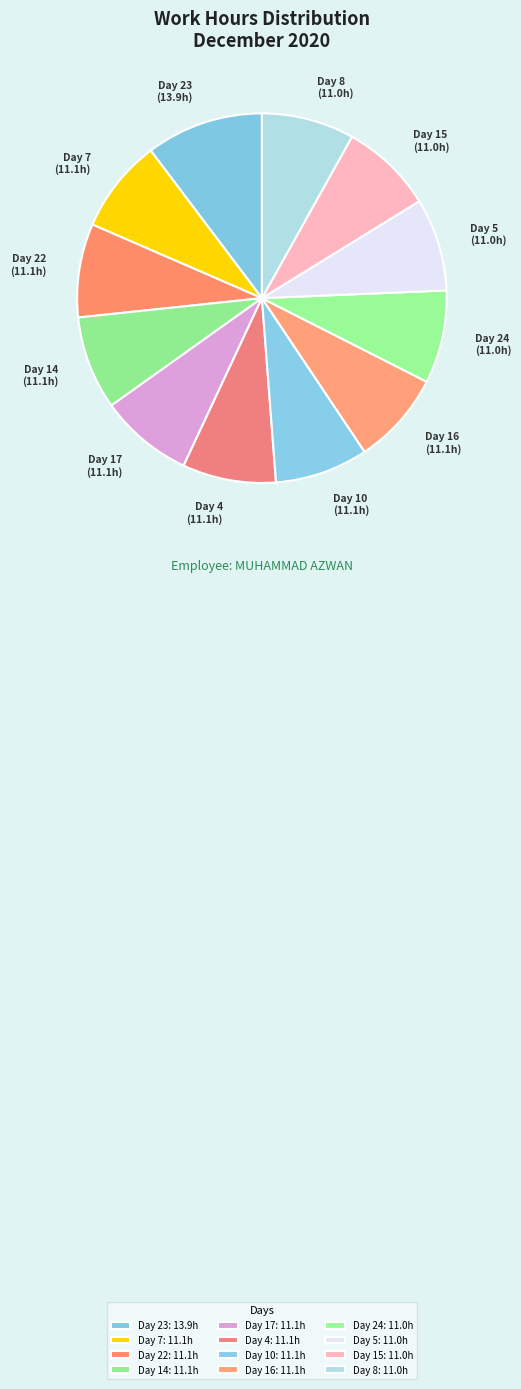

How many segments does this pie chart have?

12